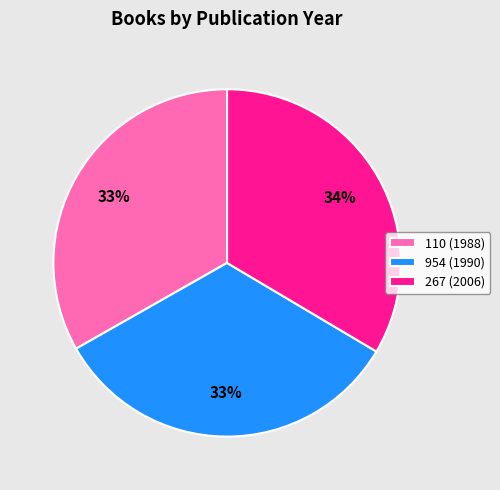

To the nearest percent, what percentage of the pie is 954 (1990)?

33%